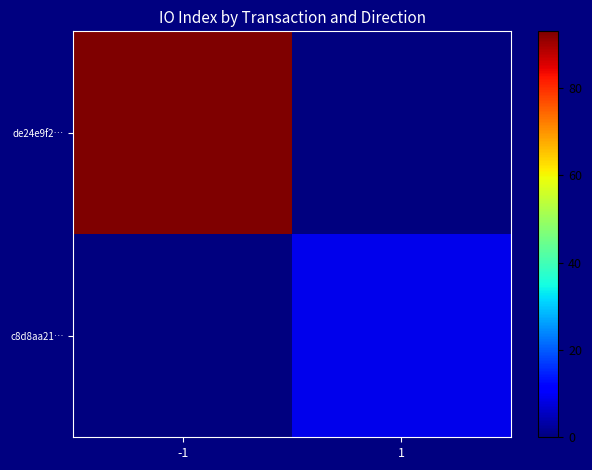

Which series has the widest spread of values?

de24e9f2…